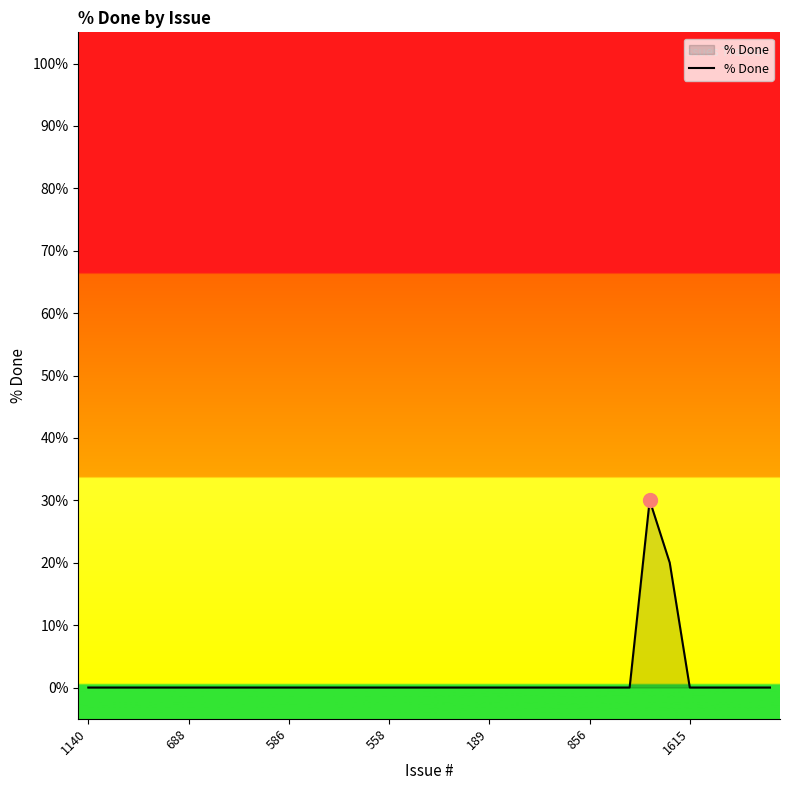

What is the greatest value displayed?

30